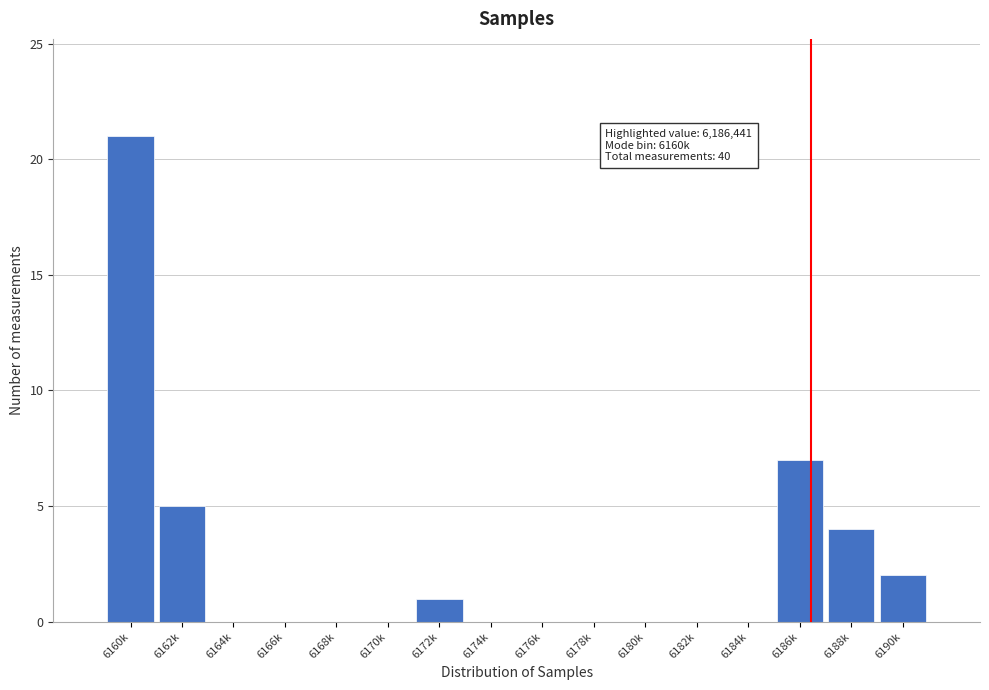

Reading right to left, what are all the values shown in this chart?

6190k=2	6188k=4	6186k=7	6184k=0	6182k=0	6180k=0	6178k=0	6176k=0	6174k=0	6172k=1	6170k=0	6168k=0	6166k=0	6164k=0	6162k=5	6160k=21